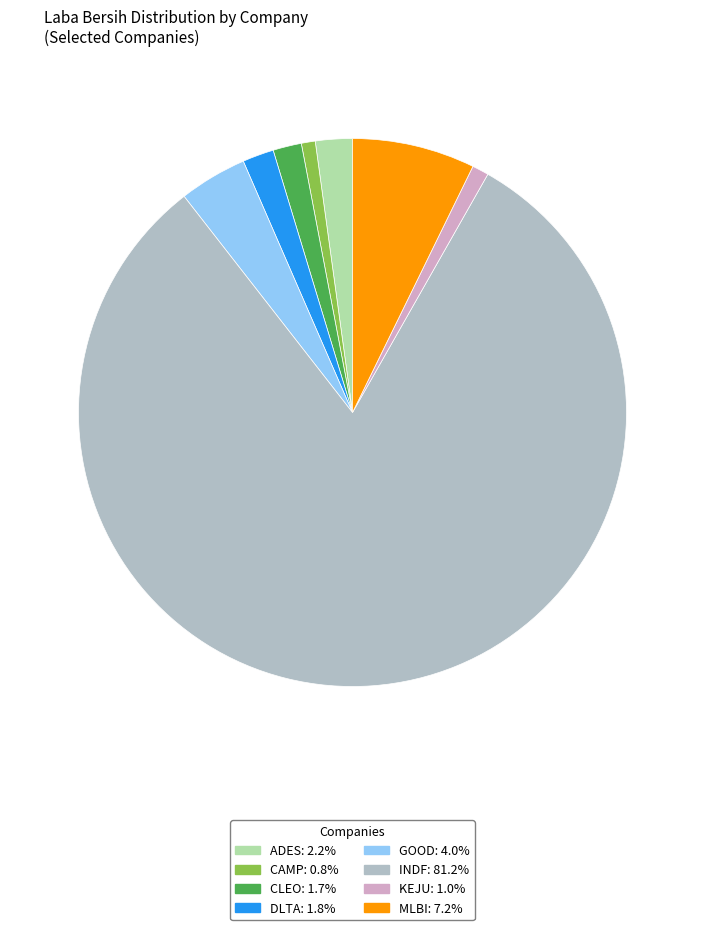

Does any single category account for the majority?

Yes